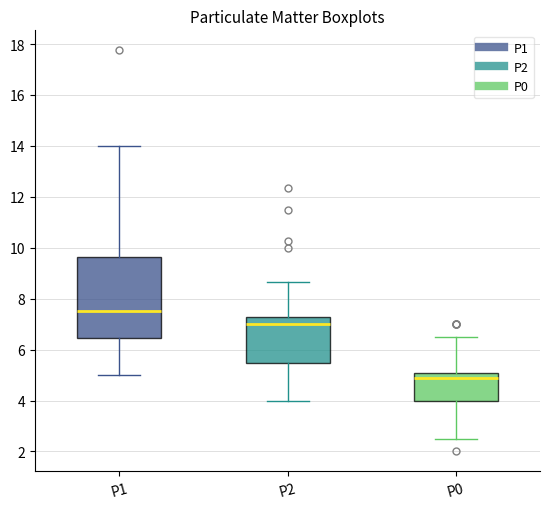

Which box's median line is the highest?

P1